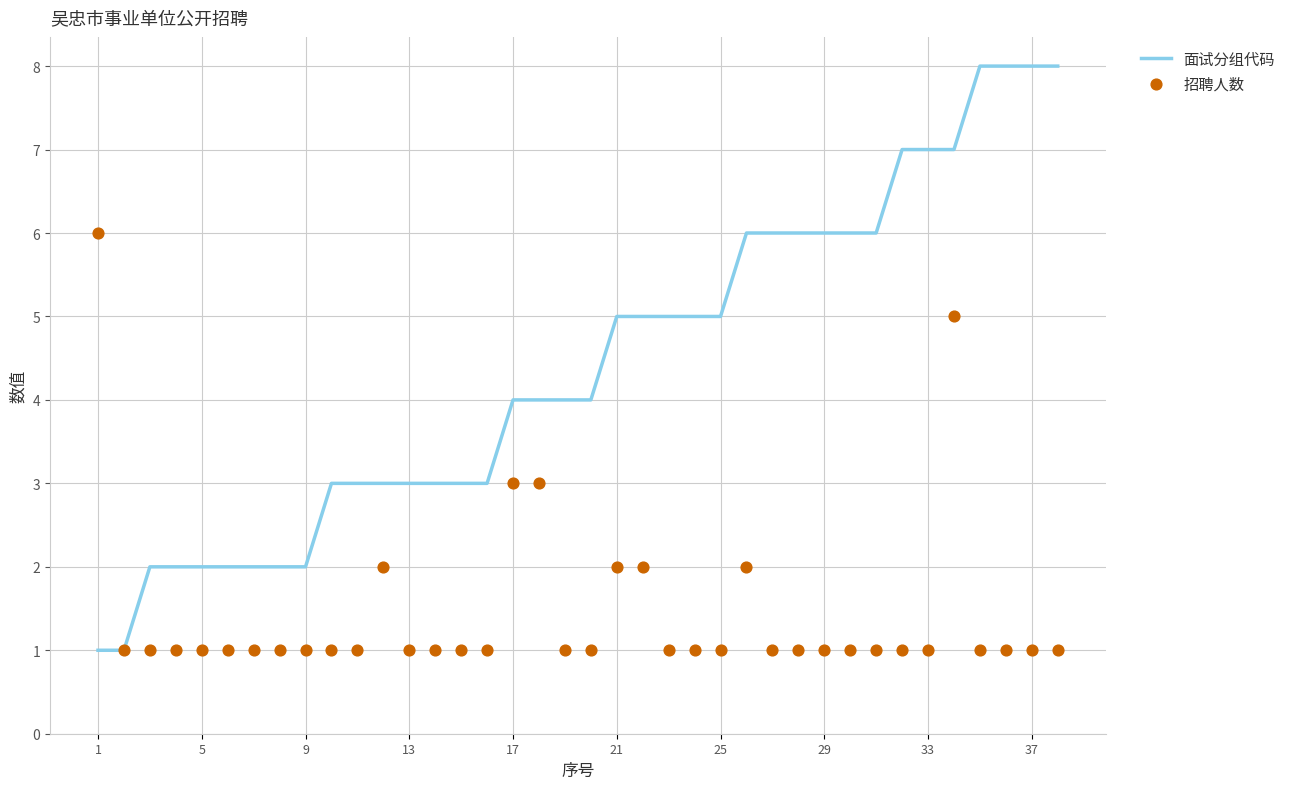

Which series has the largest total across all categories?

面试分组代码